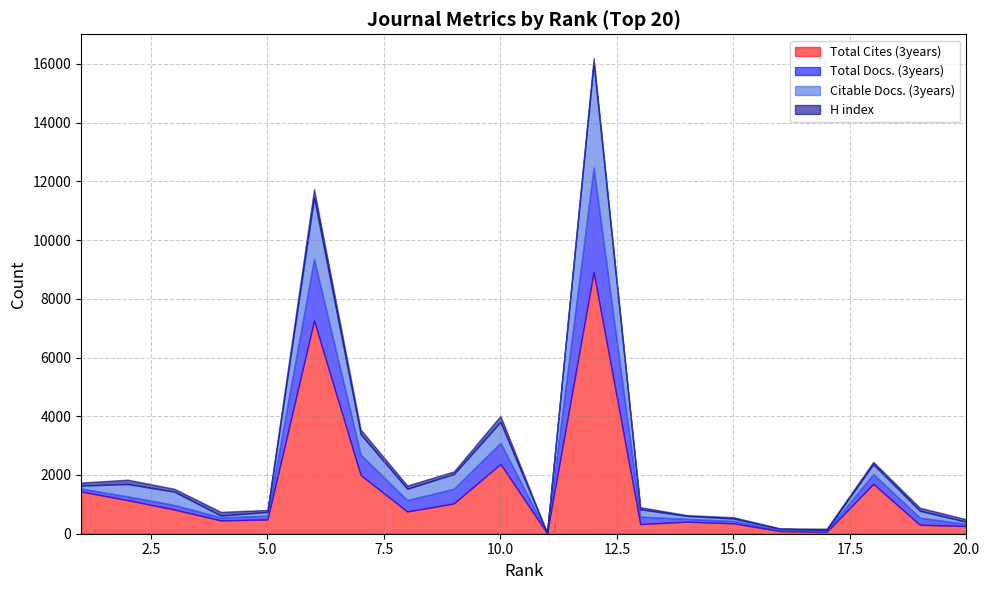

How many values in the Total Cites (3years) series exceed 758?

9